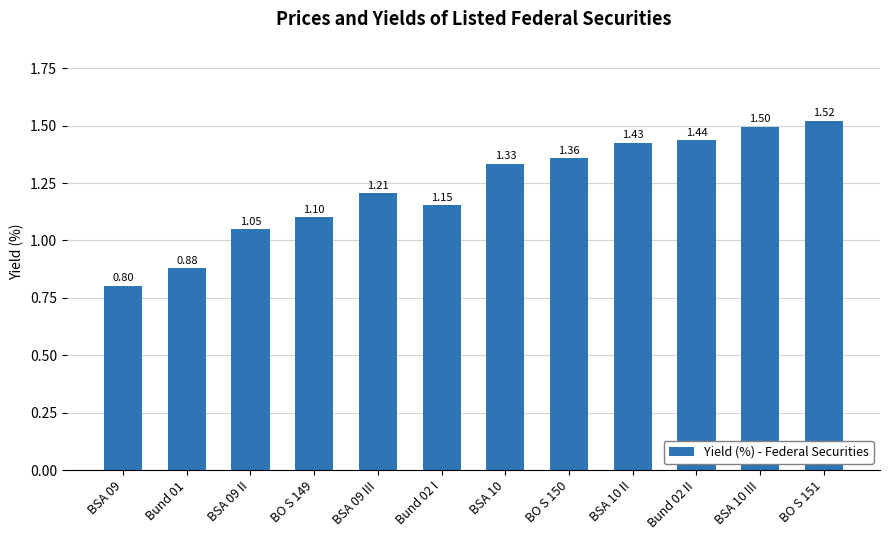

List the labels in order of value, smallest first.

BSA 09, Bund 01, BSA 09 II, BO S 149, Bund 02 I, BSA 09 III, BSA 10, BO S 150, BSA 10 II, Bund 02 II, BSA 10 III, BO S 151